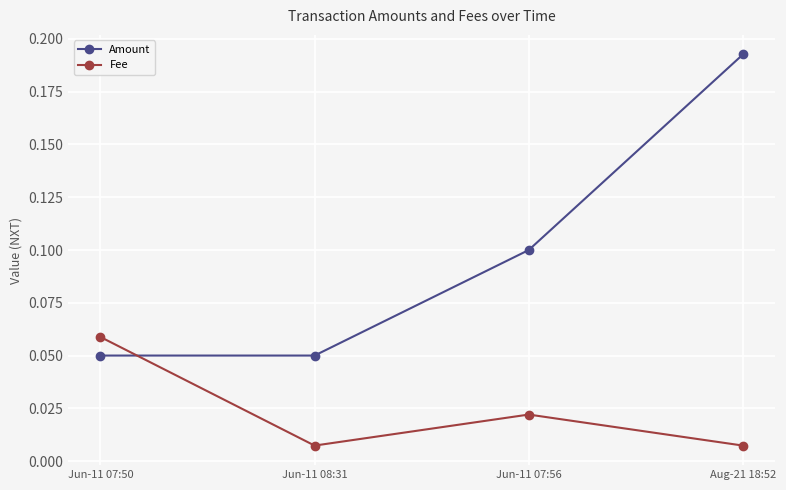

Count the Amount values in the range 0 to 1.

4